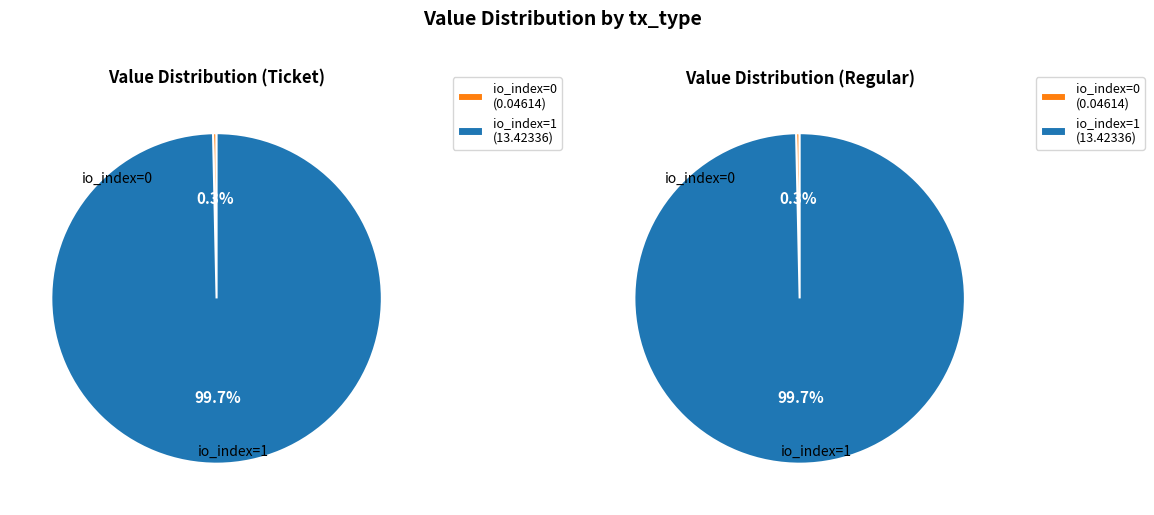

What is the largest slice in the pie chart?

1